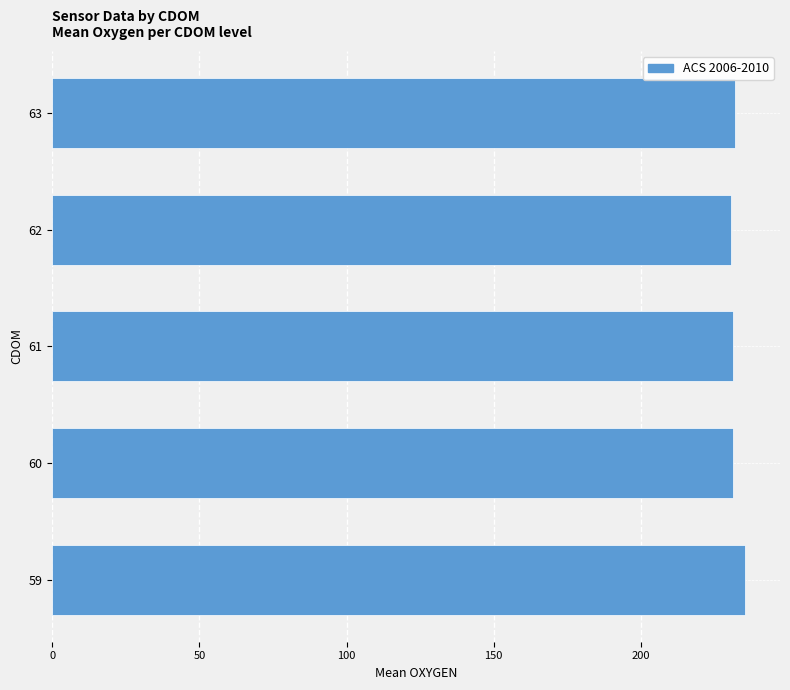

True or false: the data shows 406.8 at 63.

False